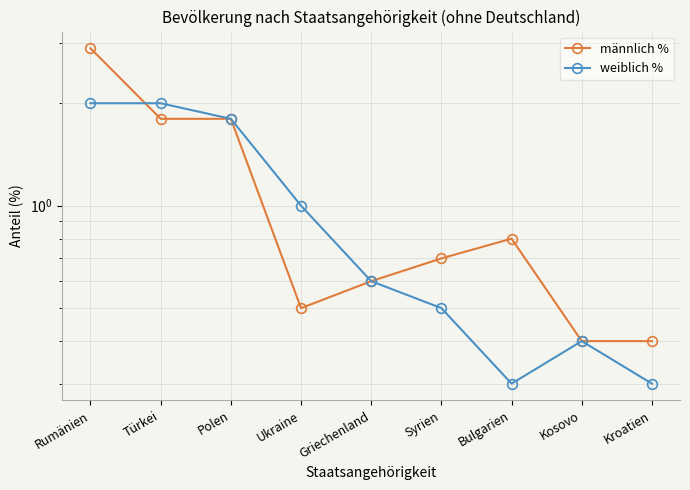

What is the difference between the weiblich % values at Kroatien and Griechenland?

0.3